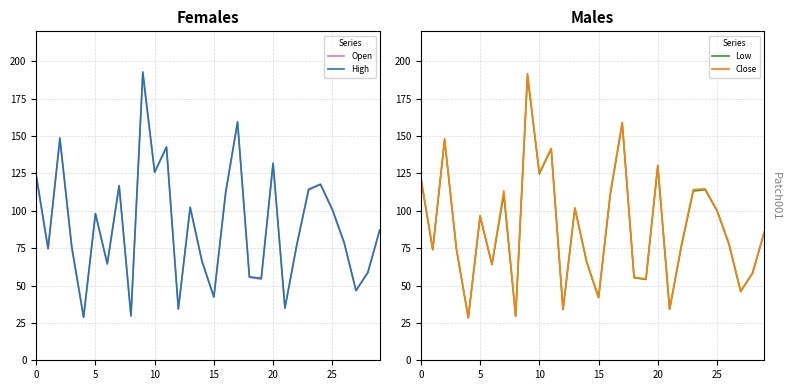

How many values in the Low series exceed 85?

15